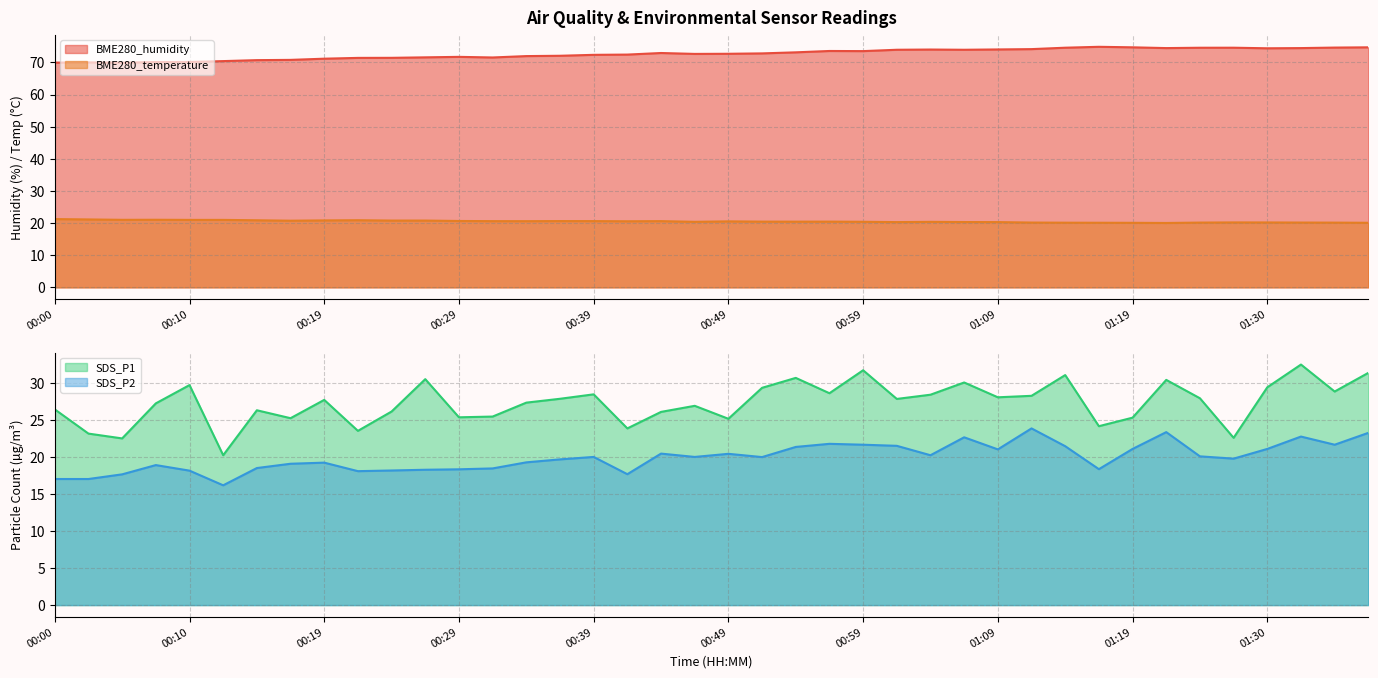

What is the difference between the highest and lowest values at 00:02?

53.0